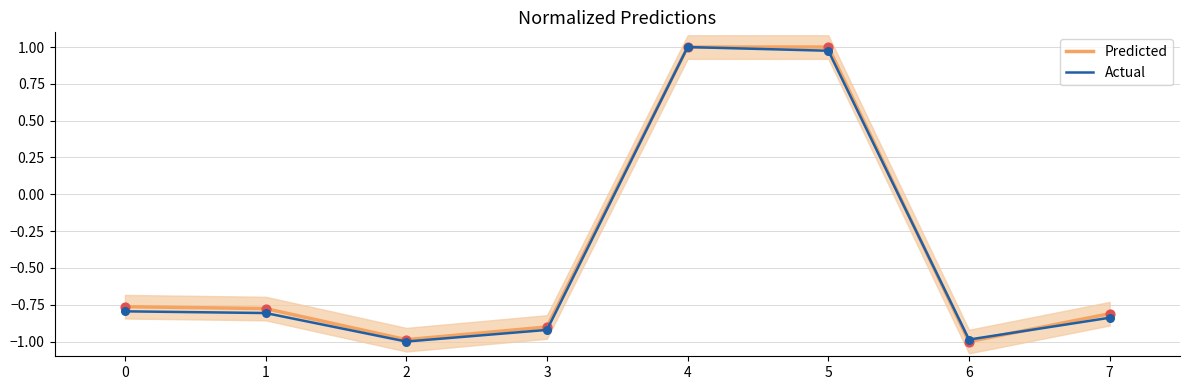

Which series has the largest total across all categories?

Predicted